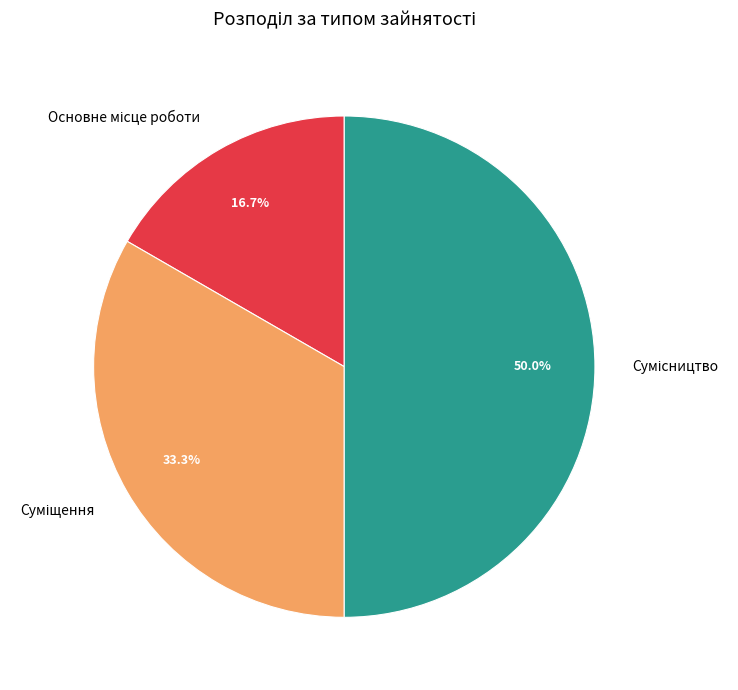

Count the number of slices in the pie.

3